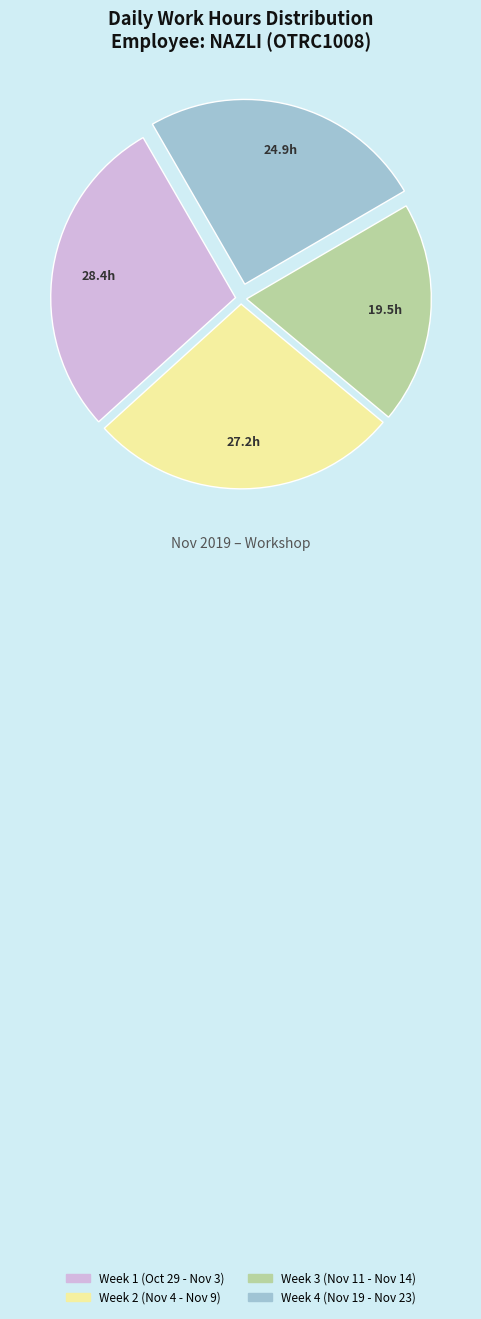

How many slices are in this pie chart?

4